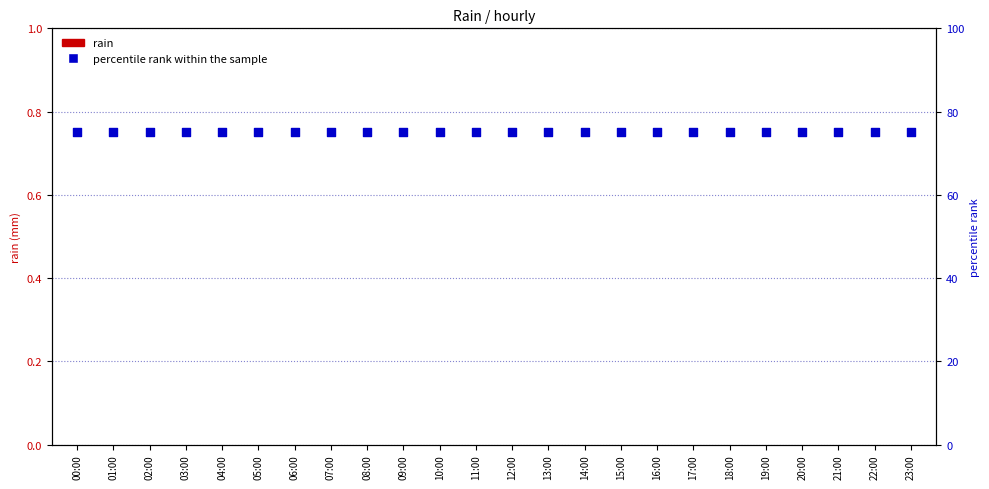

What are all the series names shown in the legend?

rain, percentile rank within the sample